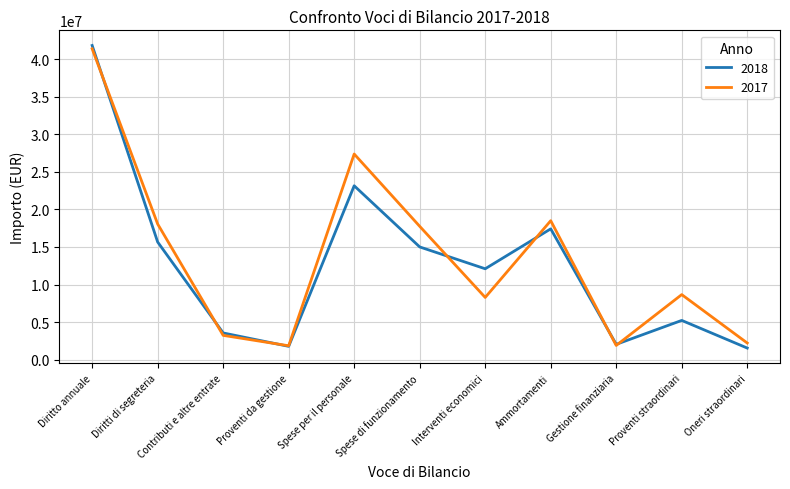

True or false: 2017 has a value of 29658720 at Ammortamenti.

False